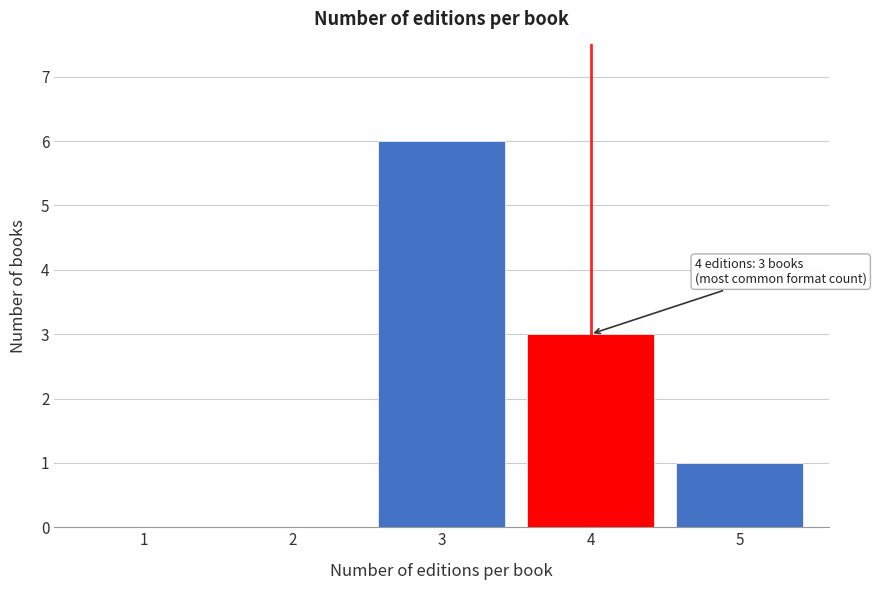

Reading left to right, extract all data points from this chart.

1=0	2=0	3=6	4=3	5=1